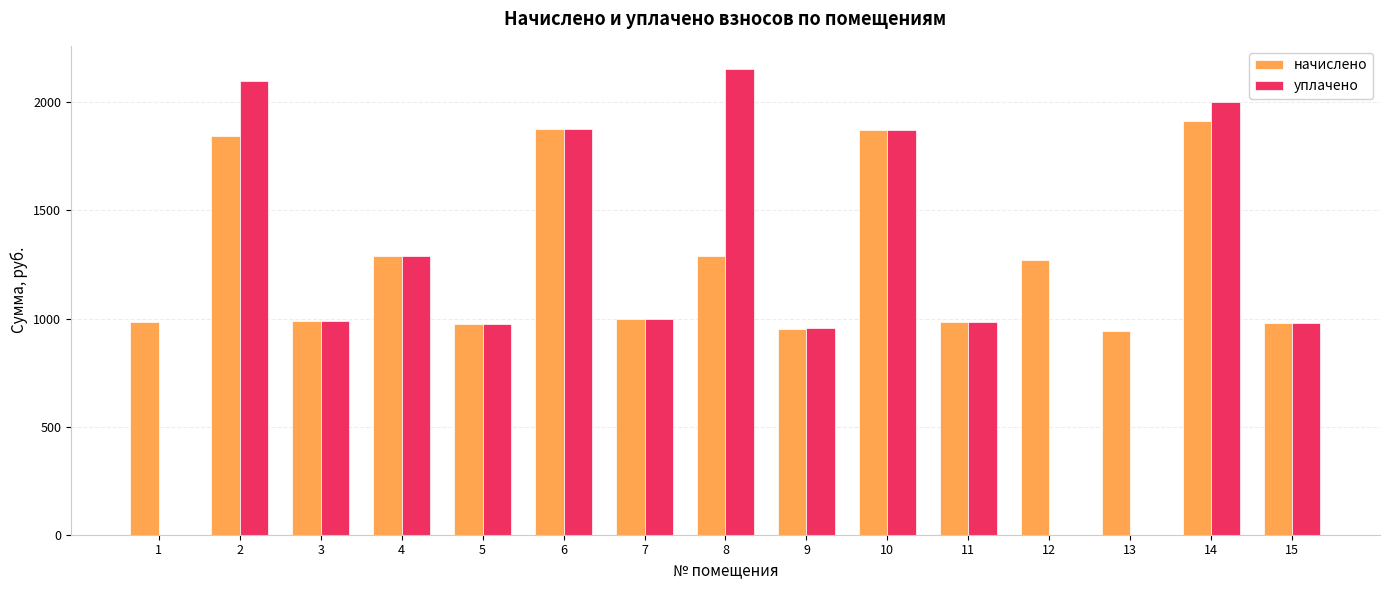

Which series changed the most between 1 and 4?

уплачено